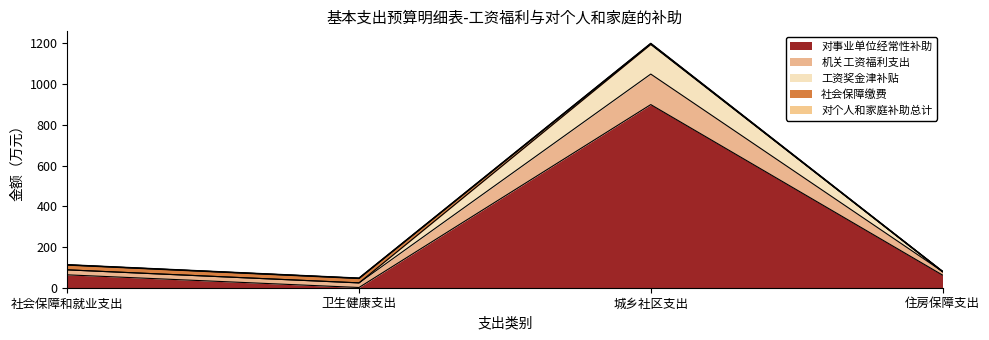

What is the total value across all series at 城乡社区支出?

1198.7